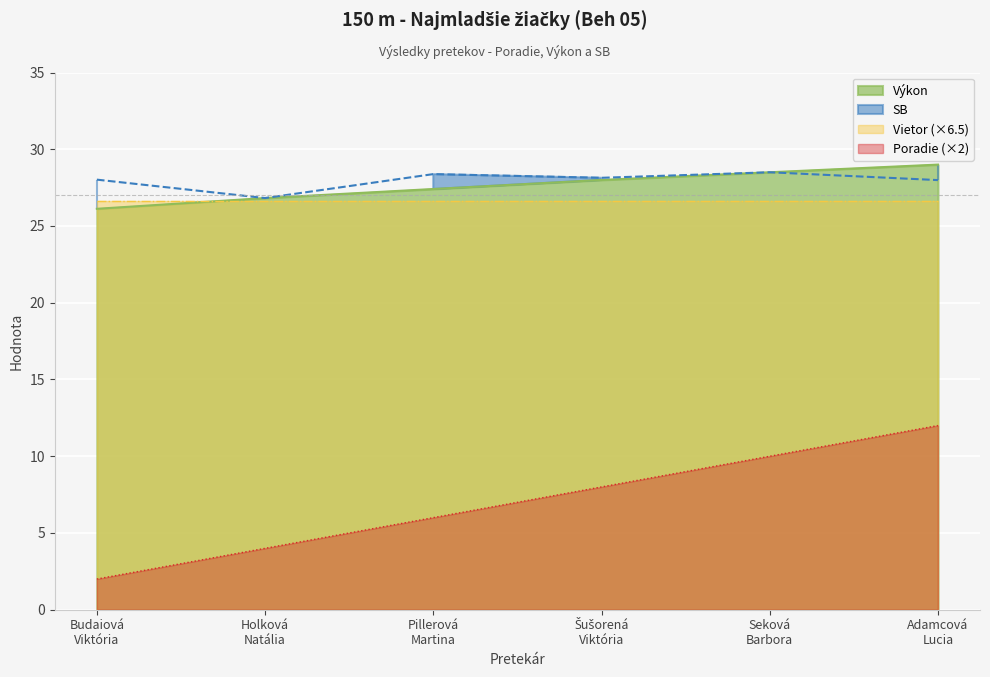

True or false: Poradie (×2) and Výkon cross at least once.

False